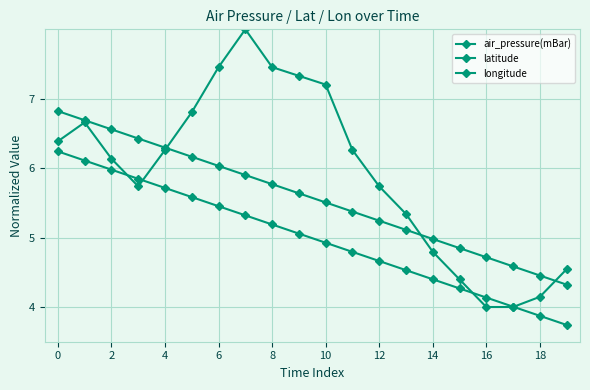

Rank the series by their maximum value, from highest to lowest.

air_pressure(mBar), longitude, latitude